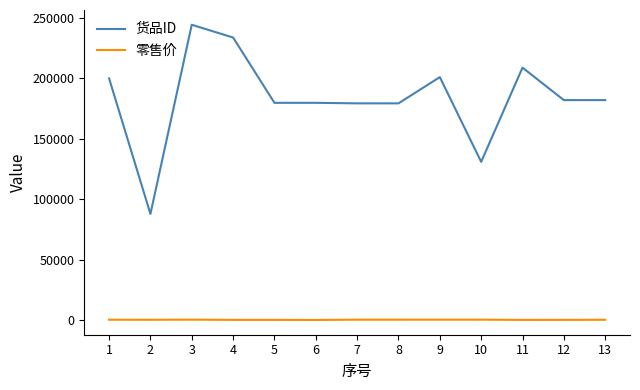

What is the difference between the maximum and minimum values in the 零售价 series?

260.0